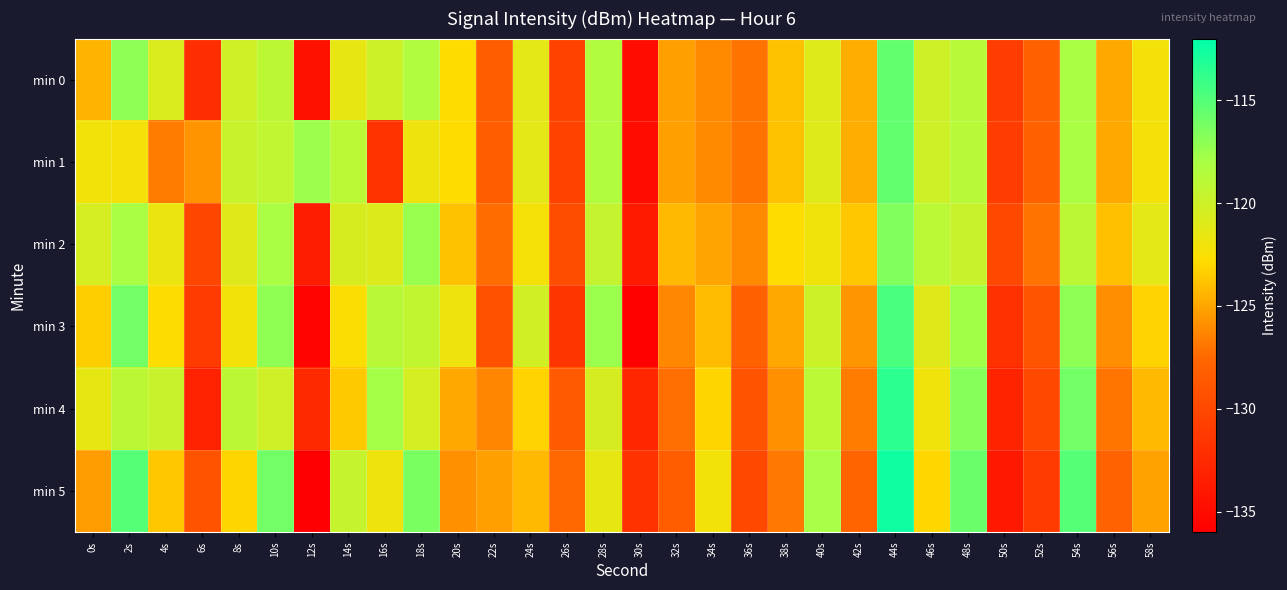

Which series has the widest spread of values?

min 5